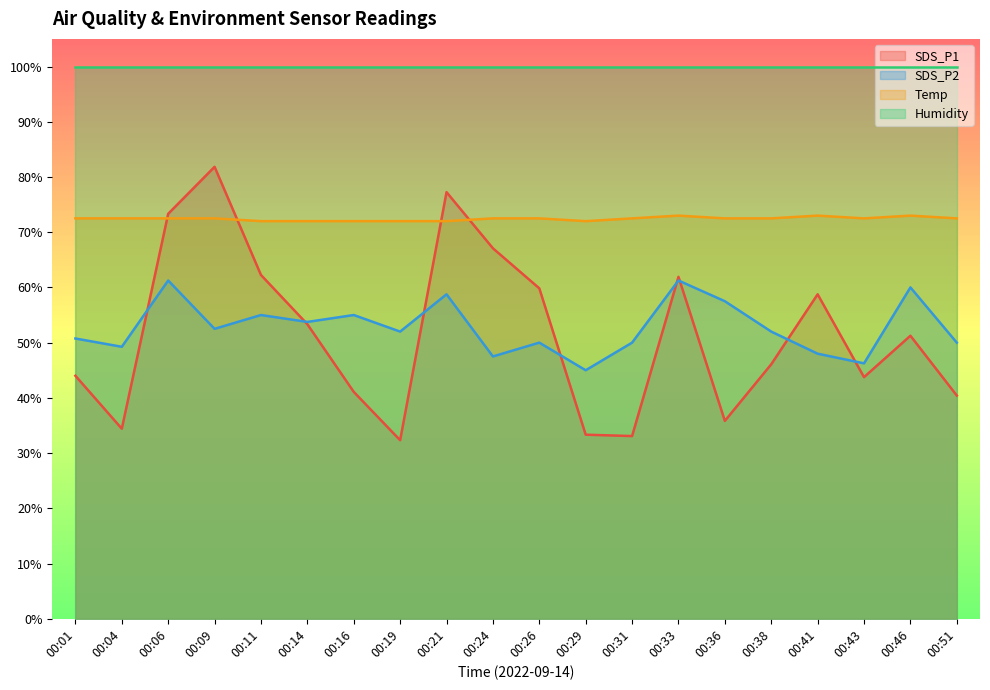

What is the minimum value for SDS_P1?

32.3